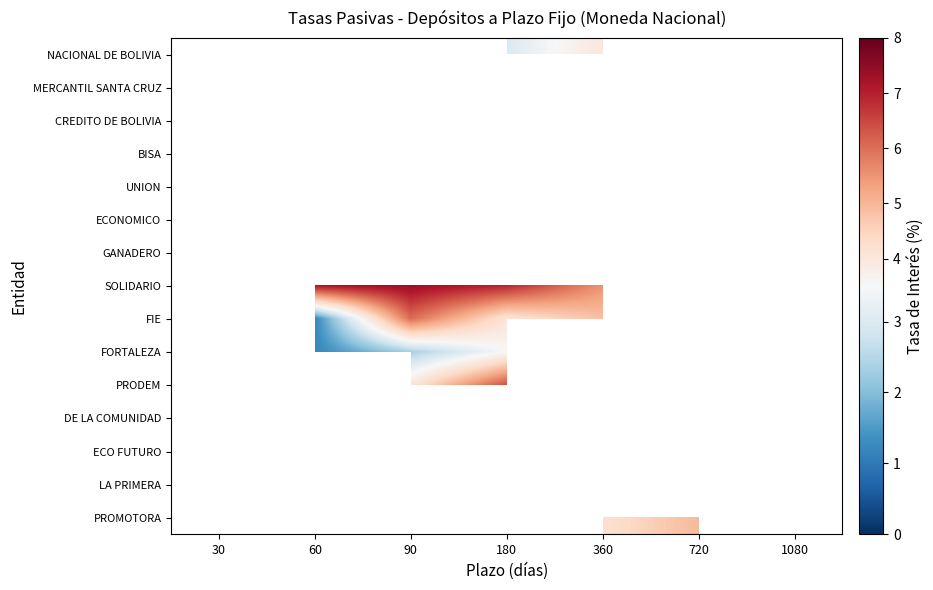

Which series has the widest spread of values?

FIE